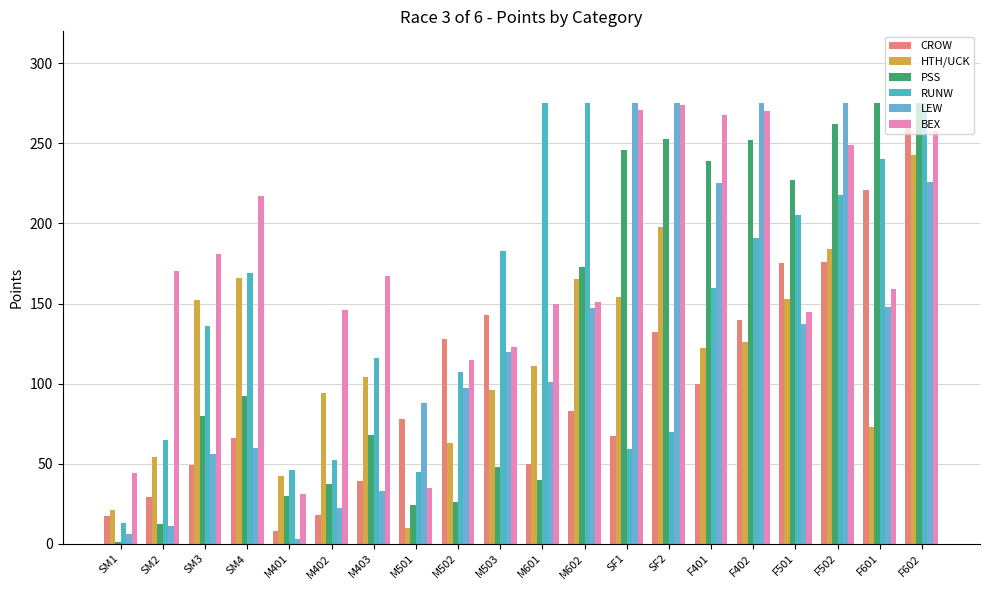

How many bars are there in total?

120